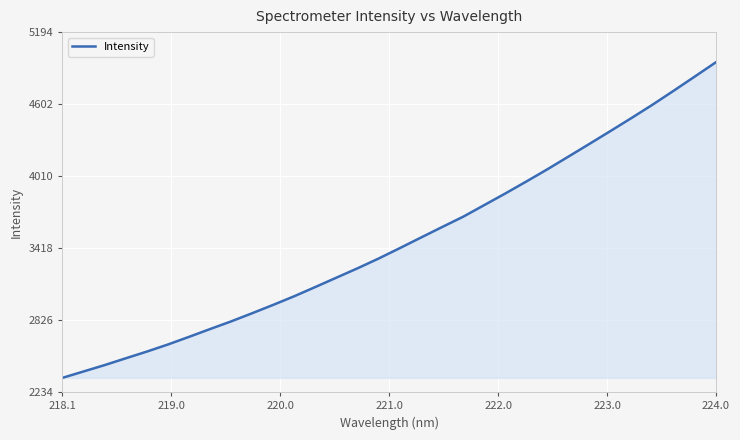

What is the smallest value displayed?

2352.1